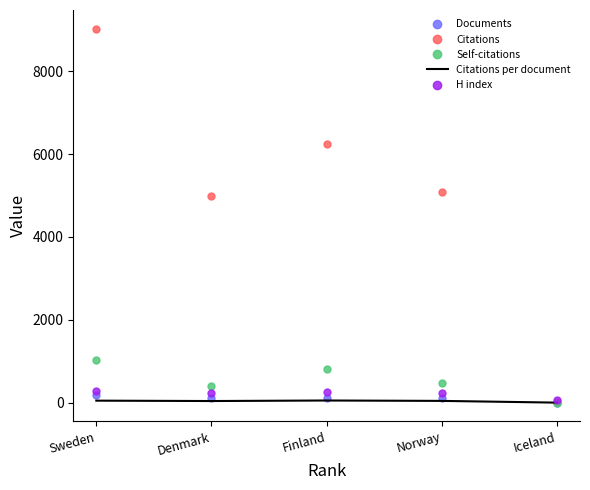

At which category is the sum across all series the highest?

Sweden